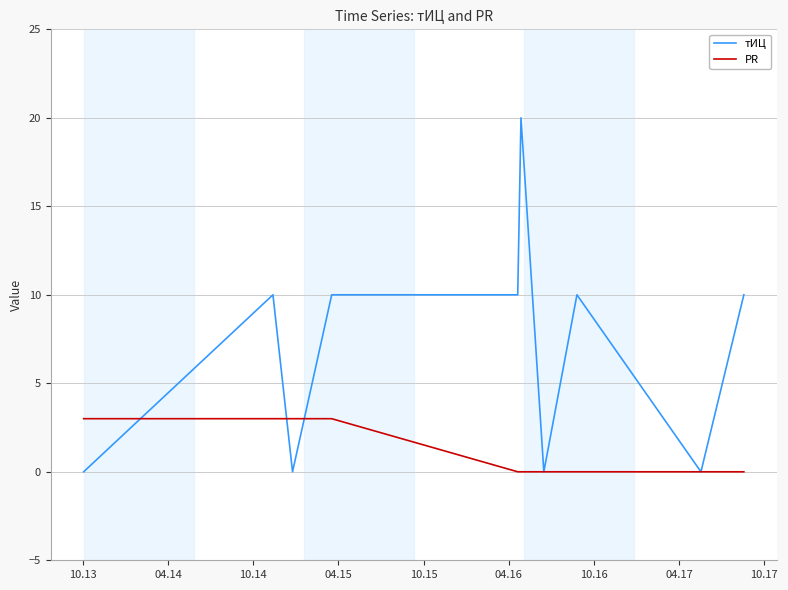

At how many categories does at least one series exceed 2?

8